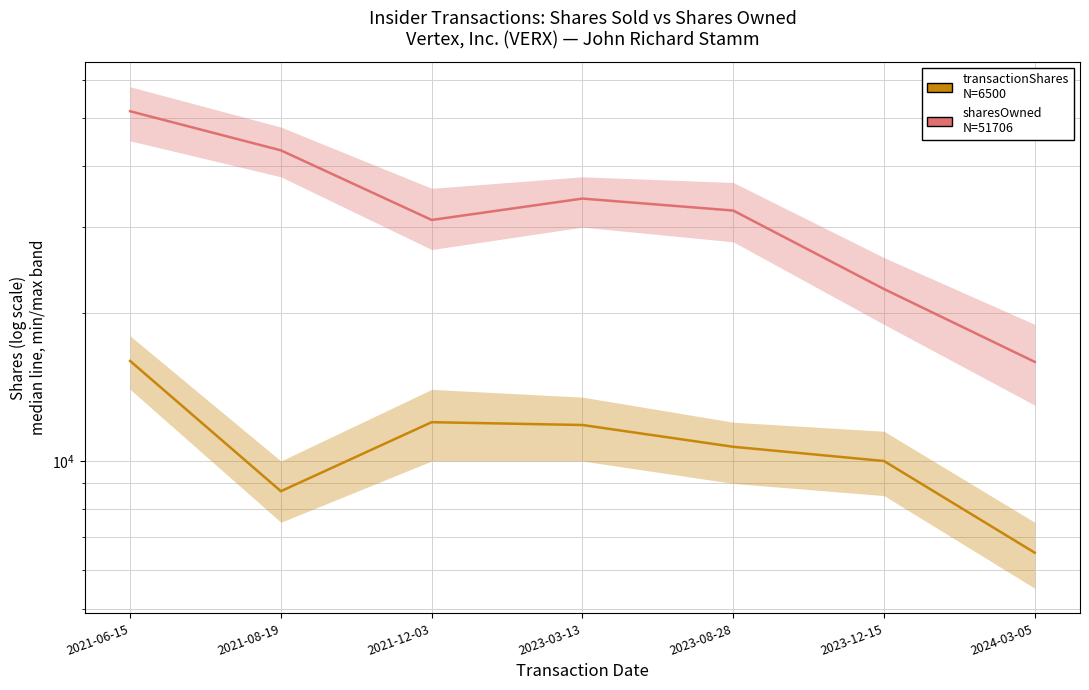

What is the sum of all transactionShares values?

75712